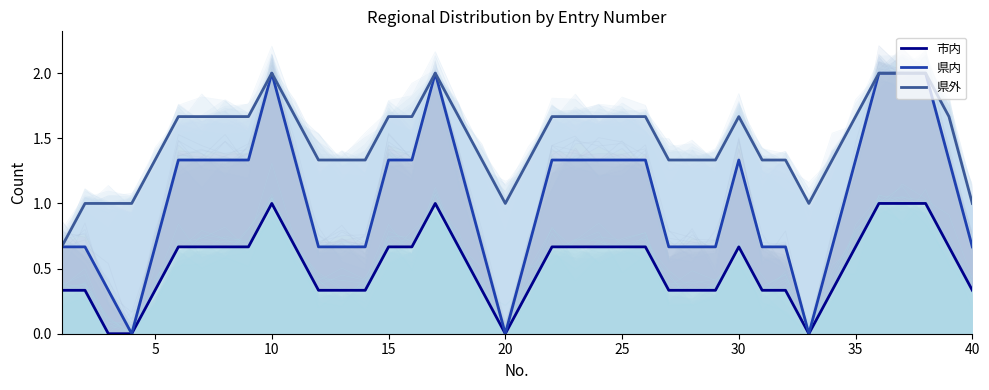

How many series are shown in this chart?

3